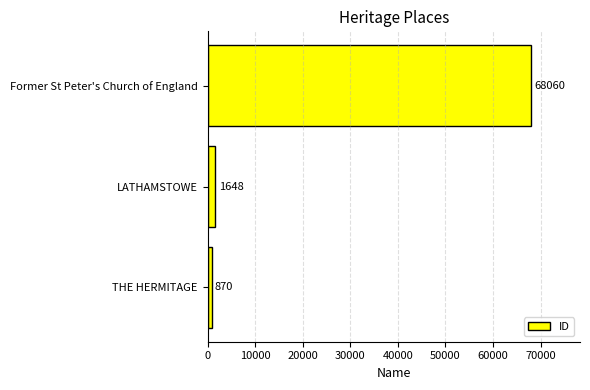

What is the change in value from LATHAMSTOWE to Former St Peter's Church of England?

+66412